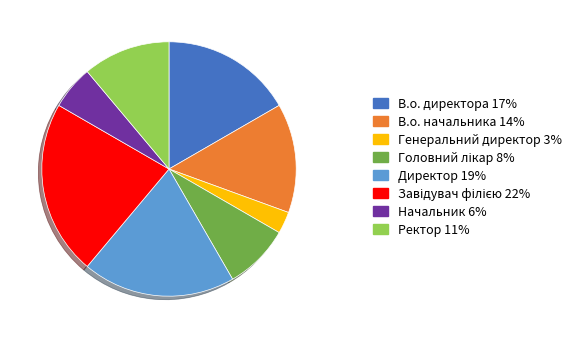

Is there any slice that represents more than half of the pie?

No